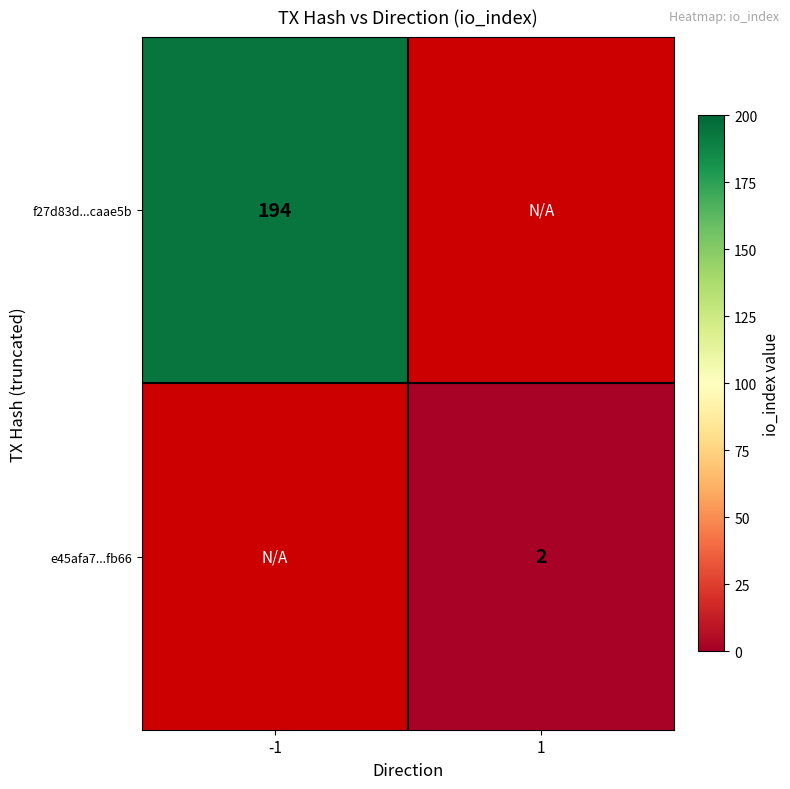

True or false: f27d83d...caae5b has a value of 130 at -1.

False